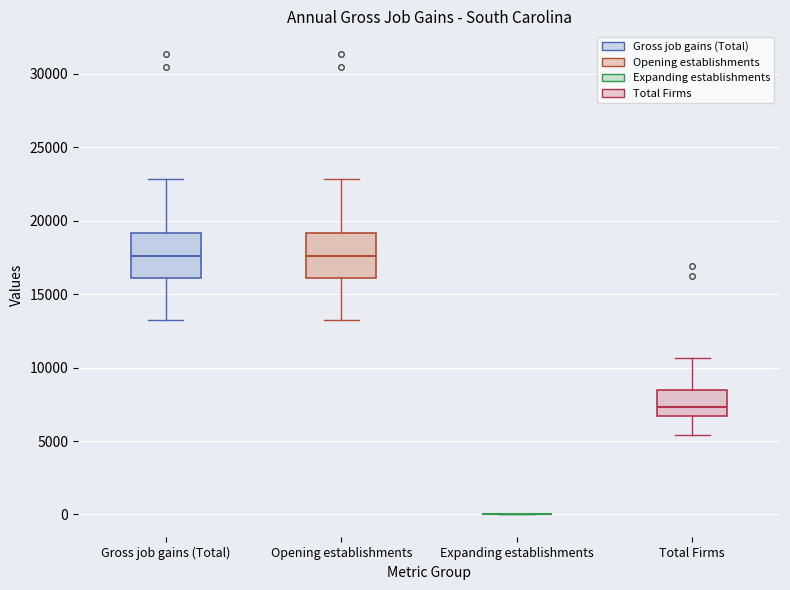

Reading left to right, read every box against the y-axis: the position of its median line, the range the box covers, and the ends of its whiskers. The values are not printed on the chart, so give them approximately, as read against the axis.

Gross job gains (Total): median 17500, box 16000 to 19000, whiskers 13000 to 23000
Opening establishments: median 17500, box 16000 to 19000, whiskers 13000 to 23000
Expanding establishments: box collapsed to a line at 0, whiskers 0 to 0
Total Firms: median 7500, box 6500 to 8500, whiskers 5500 to 10500